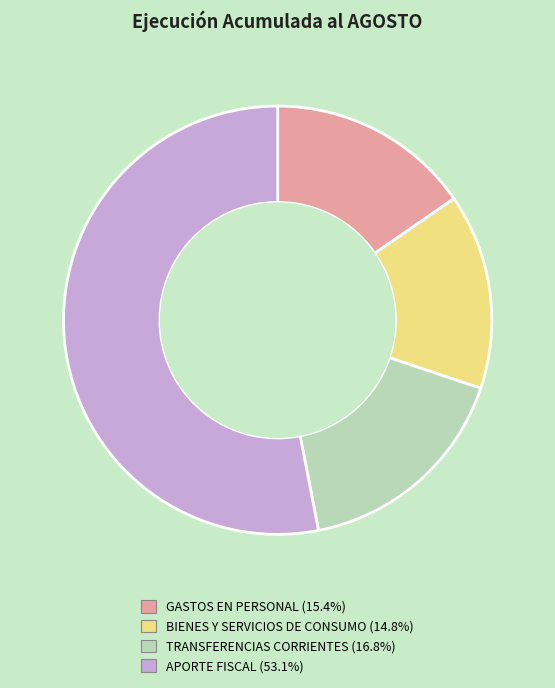

True or false: TRANSFERENCIAS CORRIENTES accounts for 31% of the total.

False